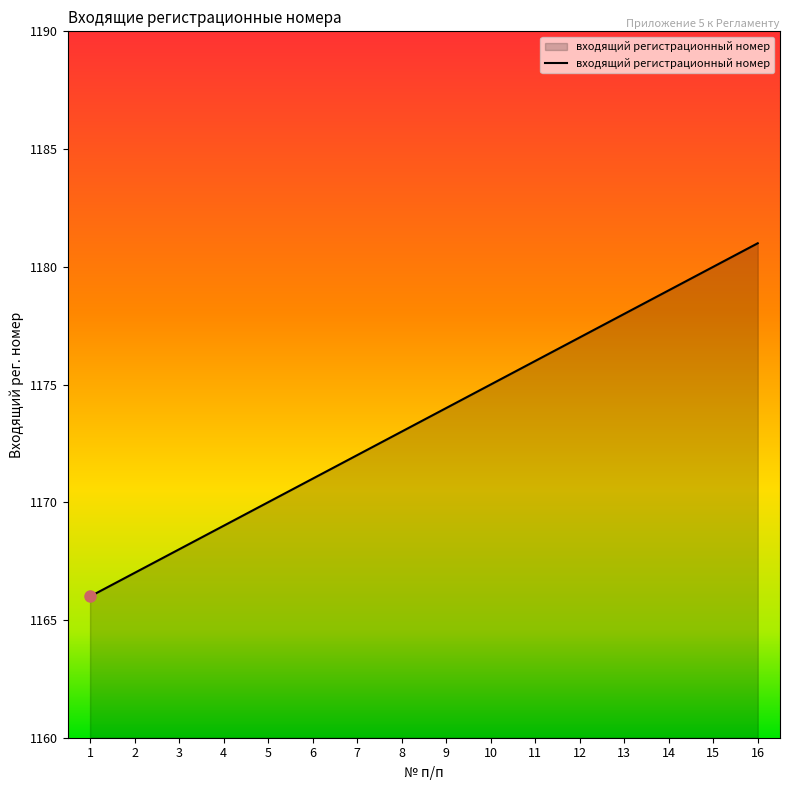

What is the difference between the values at 9 and 7?

2